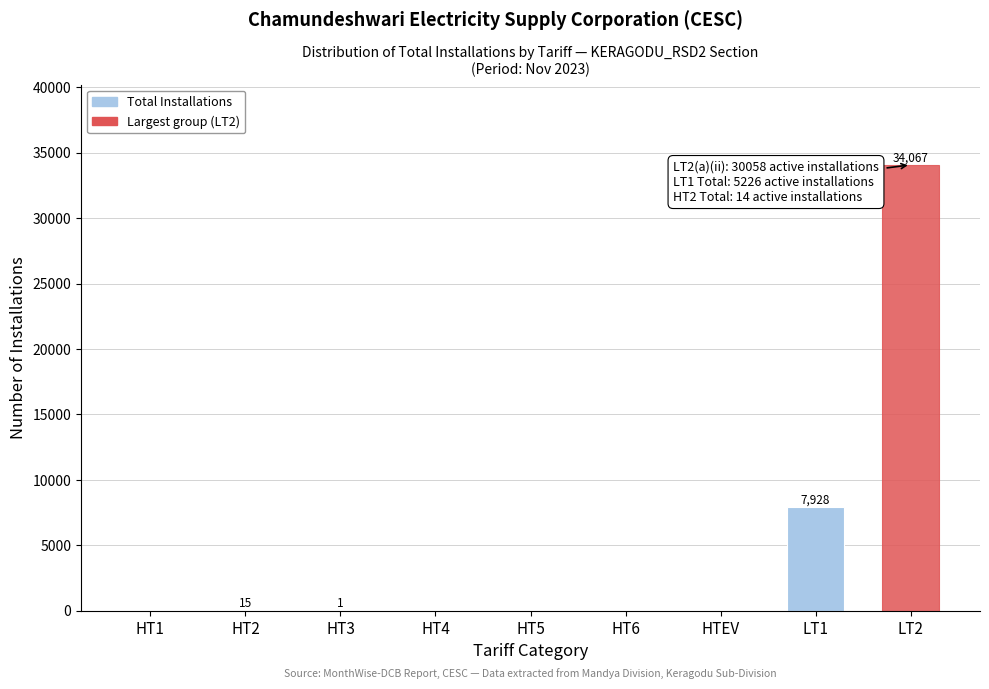

What is the change in value from HT6 to LT2?

+34067